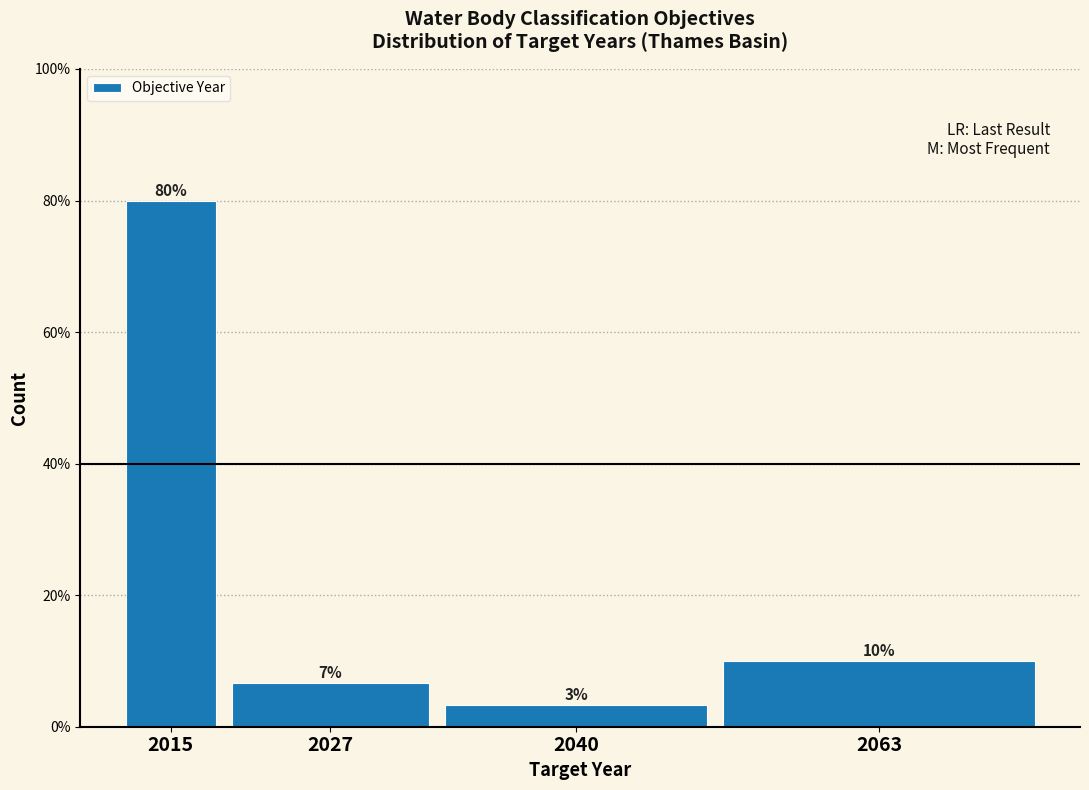

What is the average value?

25.0